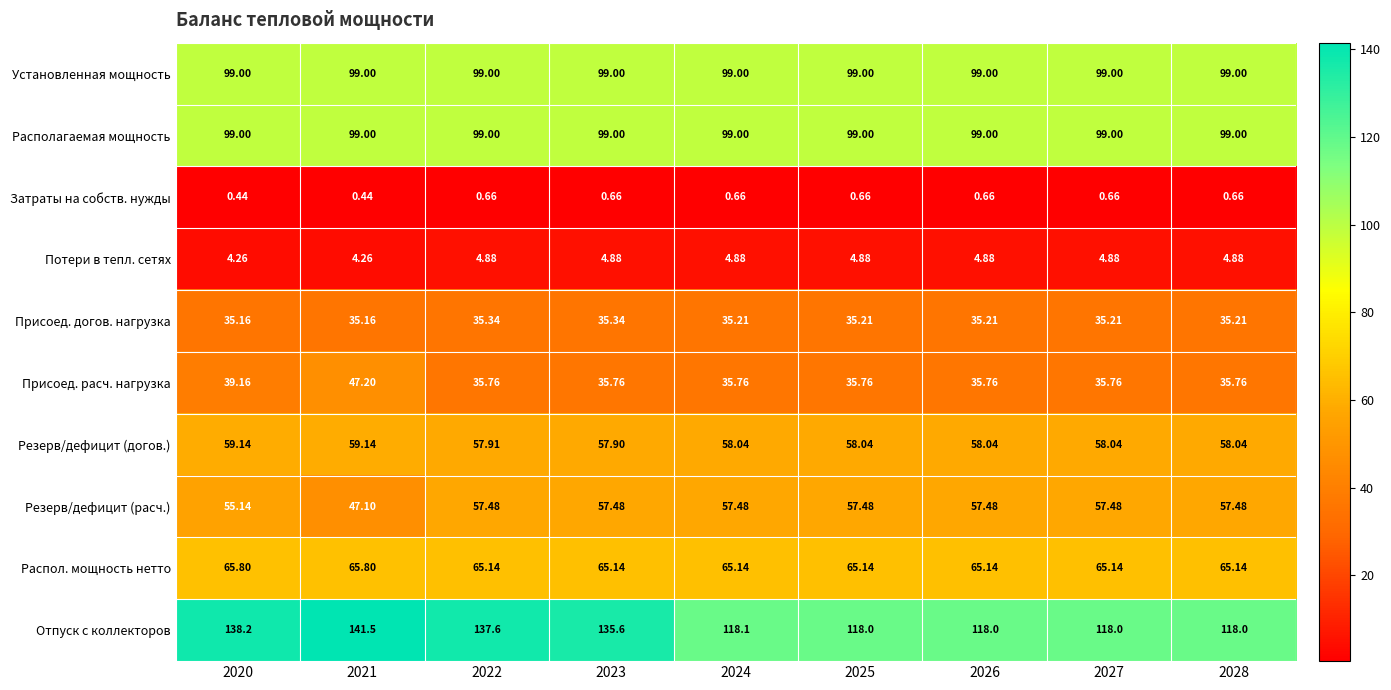

Which series has the largest range (max minus min)?

Отпуск с коллекторов